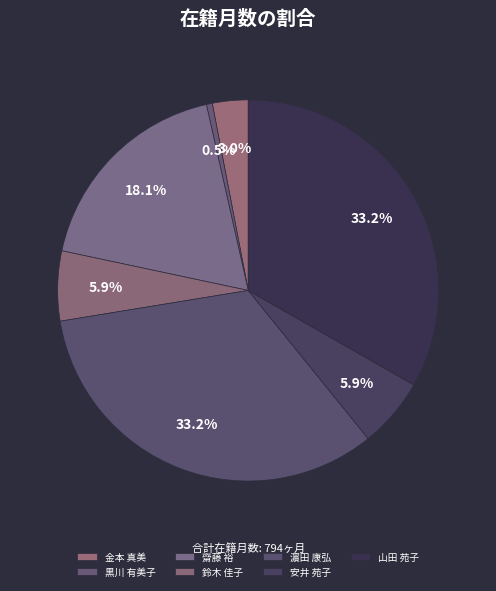

Does any single category account for the majority?

No